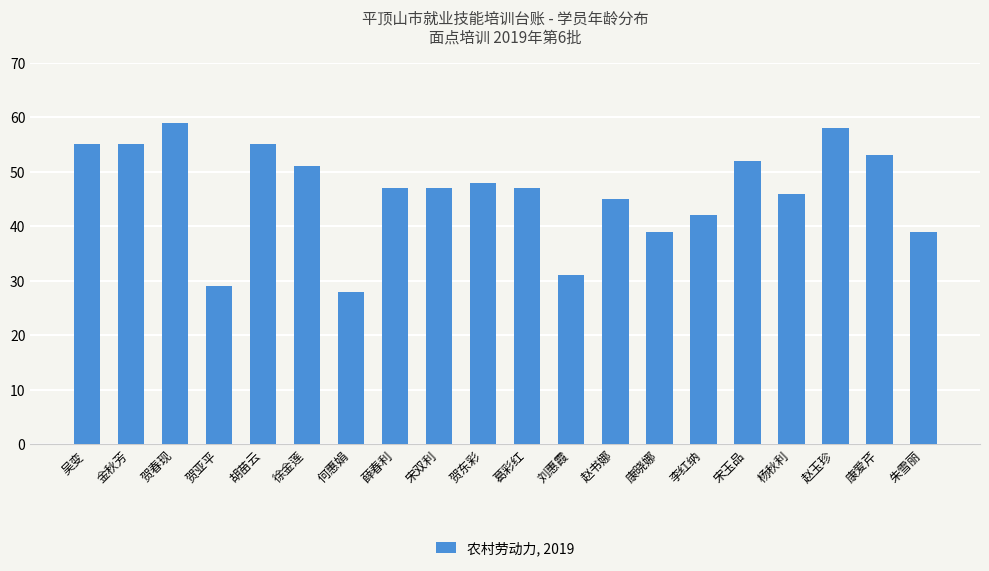

What is the change in value from 金秋芳 to 刘惠霞?

-24